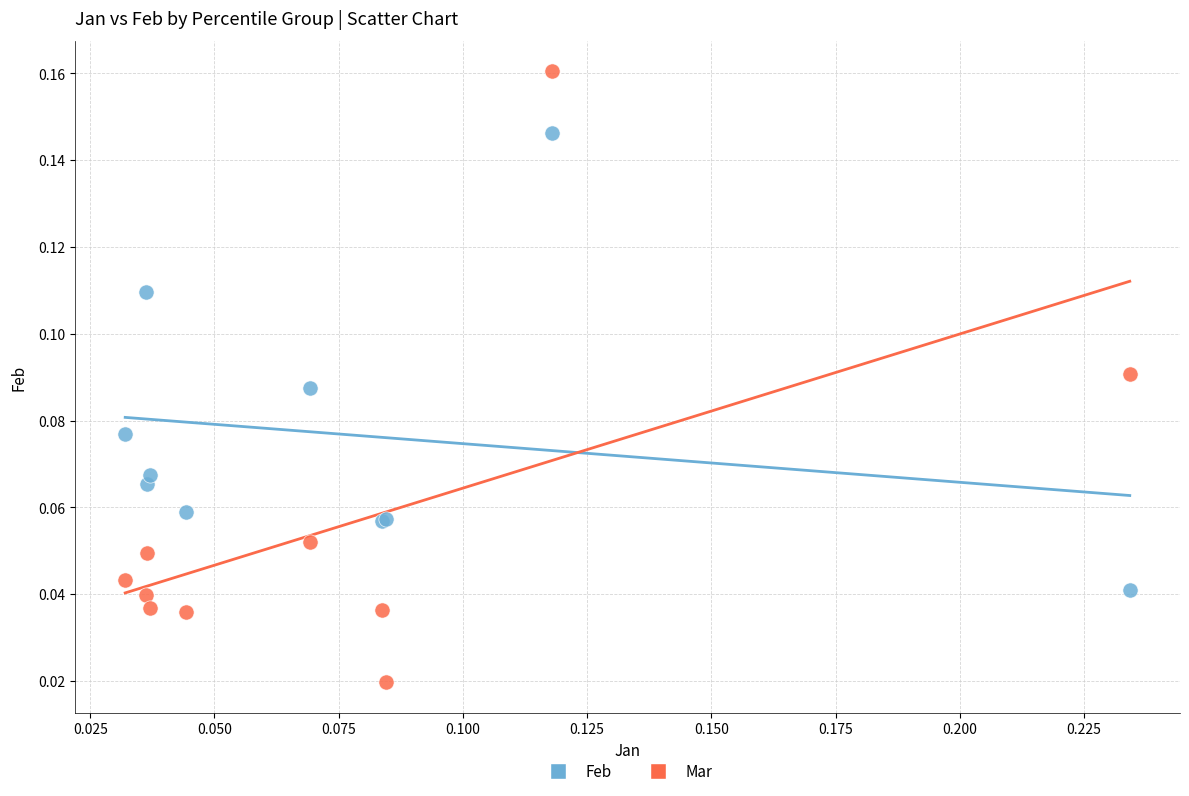

Which series contains the lowest Y value?

Mar